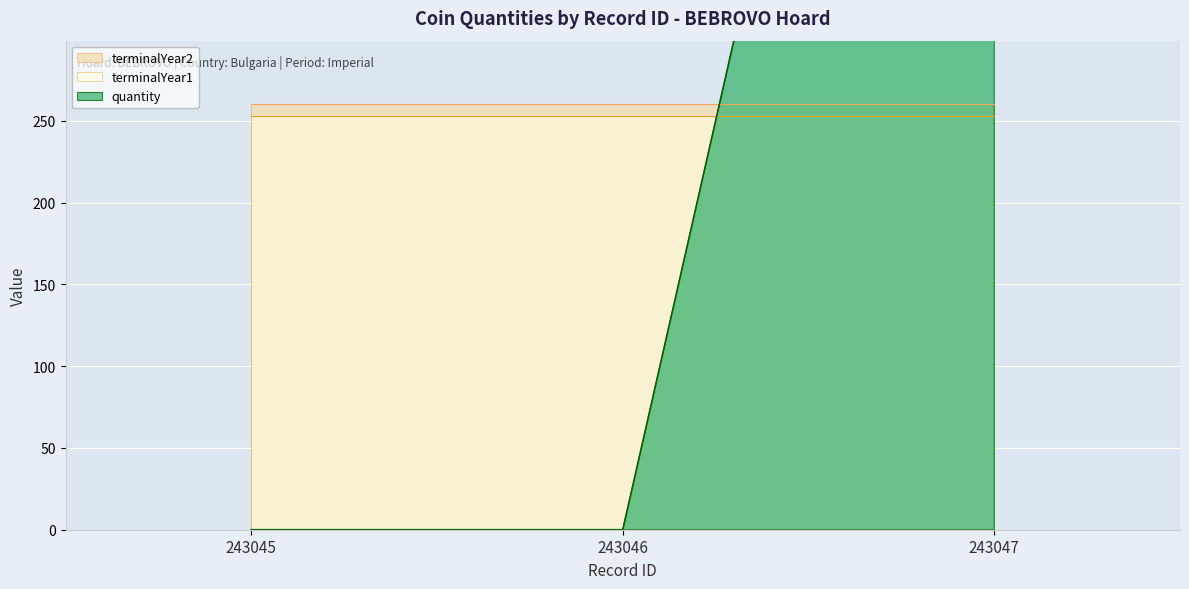

Is the value of terminalYear1 at 243046 greater than the value of terminalYear2 at 243047?

No